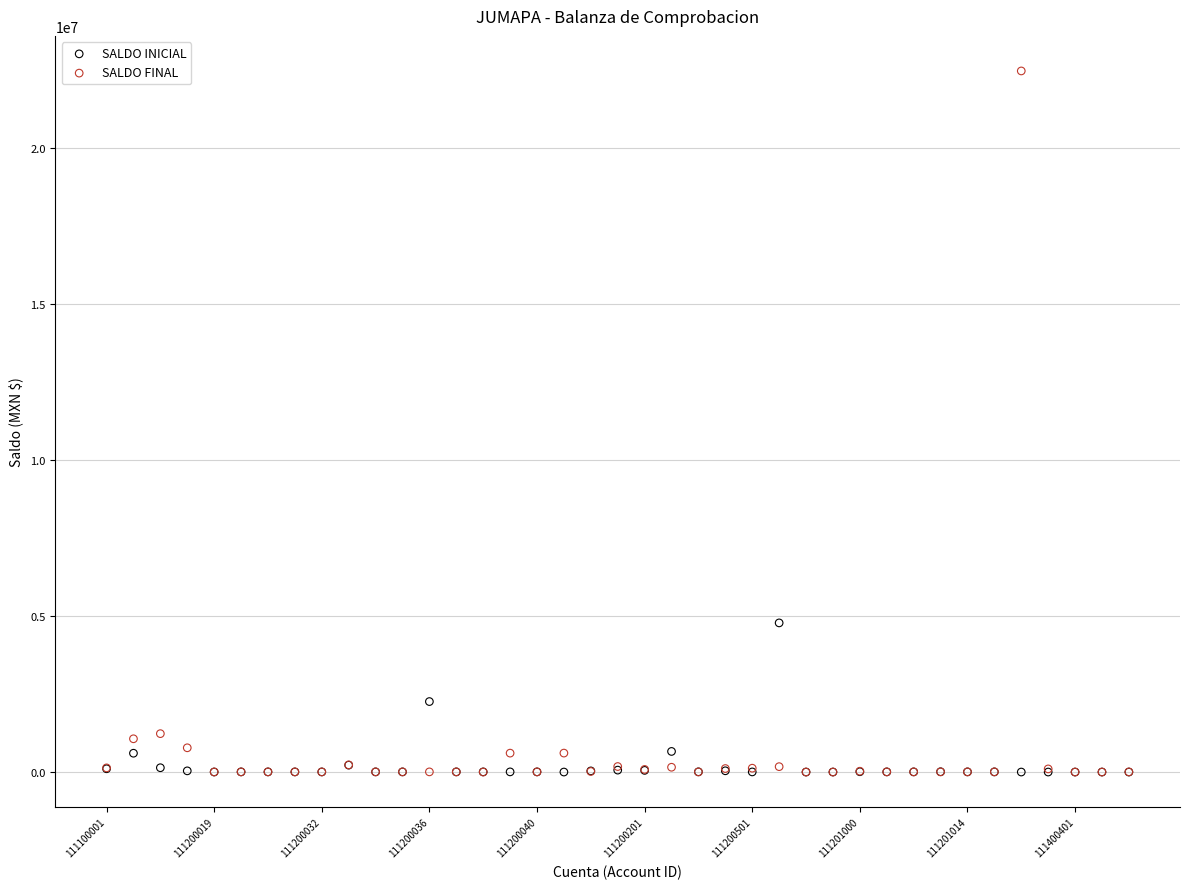

Across all series, what Y value is closest to 11239469?

4781765.5